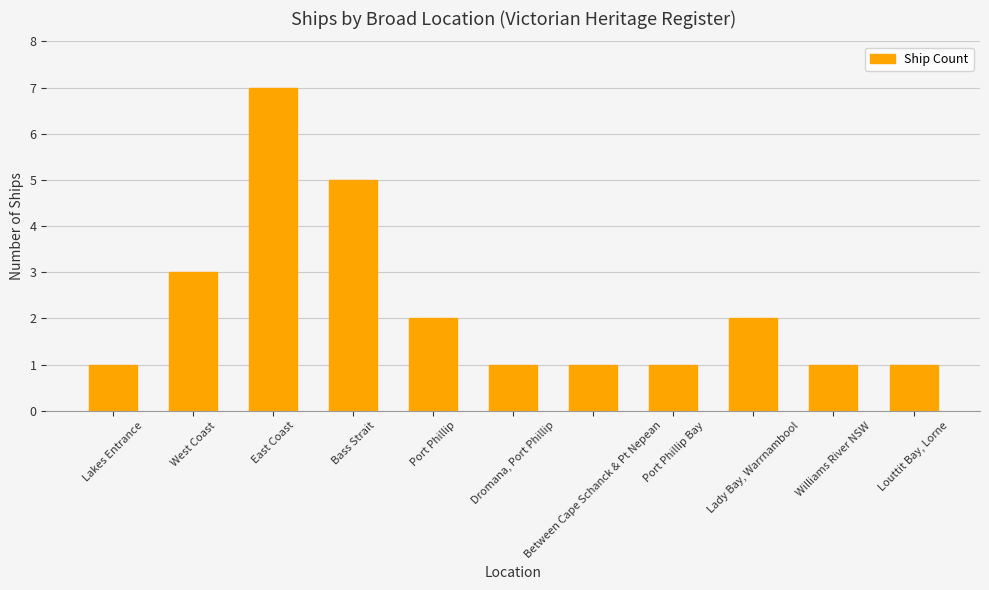

Which category has the highest value across all series?

East Coast